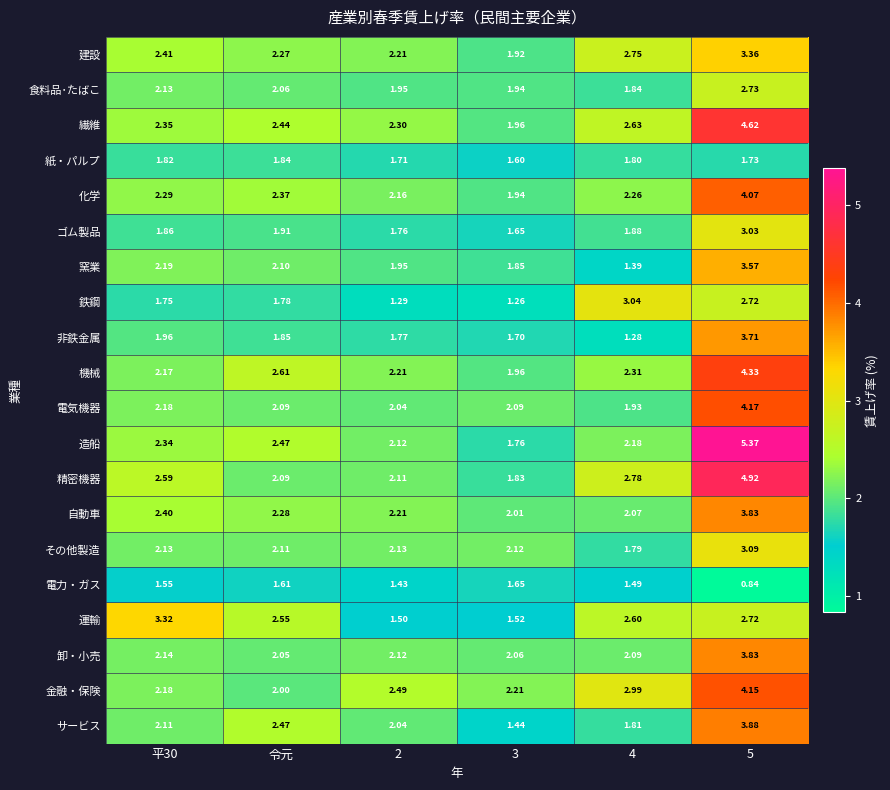

Rank the series at 4 from highest to lowest value.

鉄鋼, 金融・保険, 精密機器, 建設, 繊維, 運輸, 機械, 化学, 造船, 卸・小売, 自動車, 電気機器, ゴム製品, 食料品･たばこ, サービス, 紙・パルプ, その他製造, 電力・ガス, 窯業, 非鉄金属